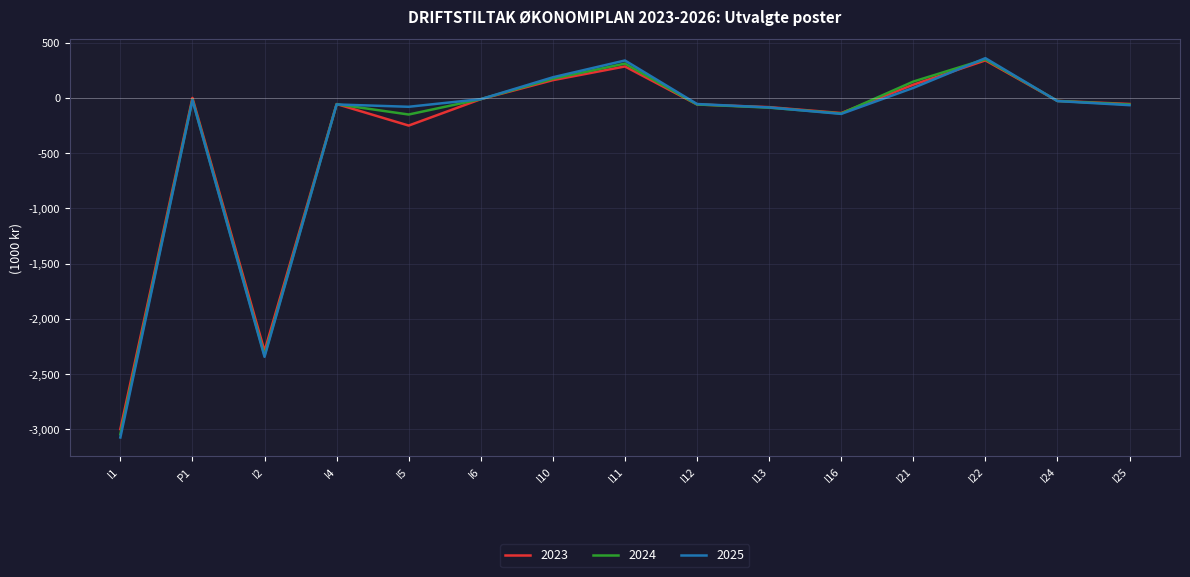

Does the chart have visible grid lines?

Yes